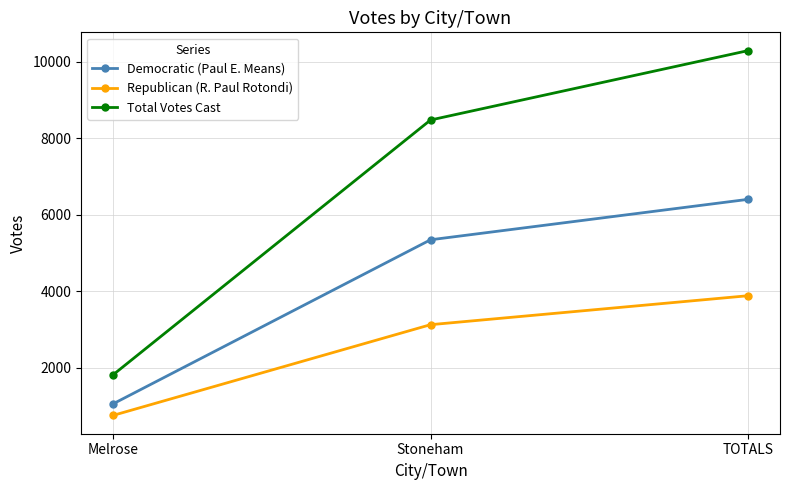

Which series changed the most between Melrose and Stoneham?

Total Votes Cast